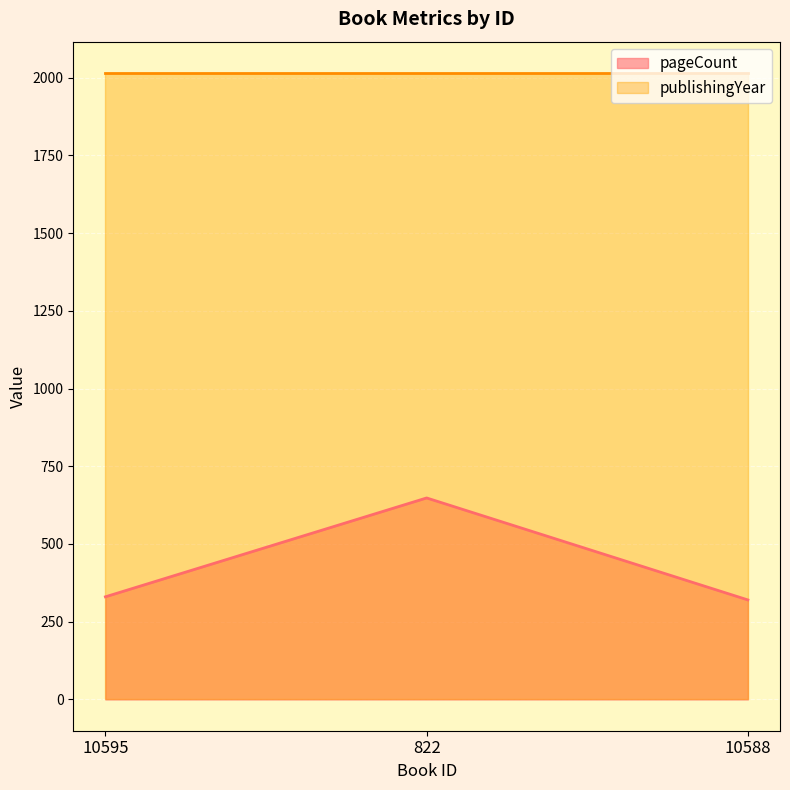

The value at 822 is 648. True or false?

True